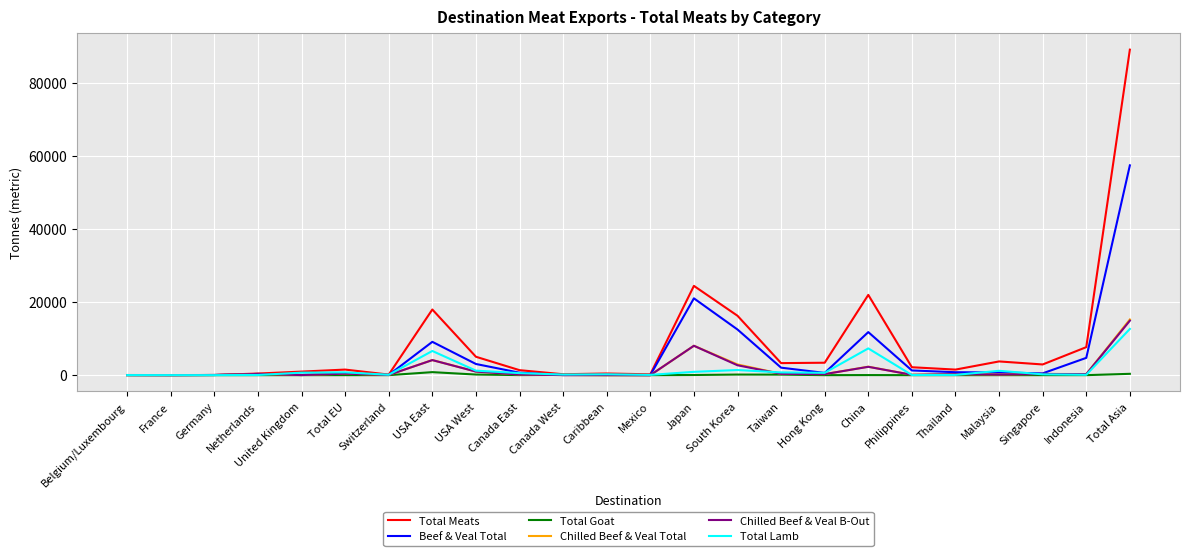

Count the number of data series in this chart.

6